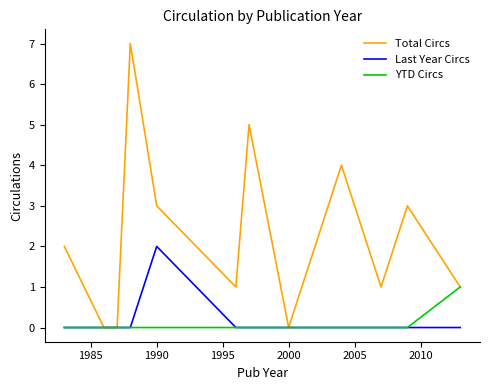

Which series has the widest spread of values?

Total Circs